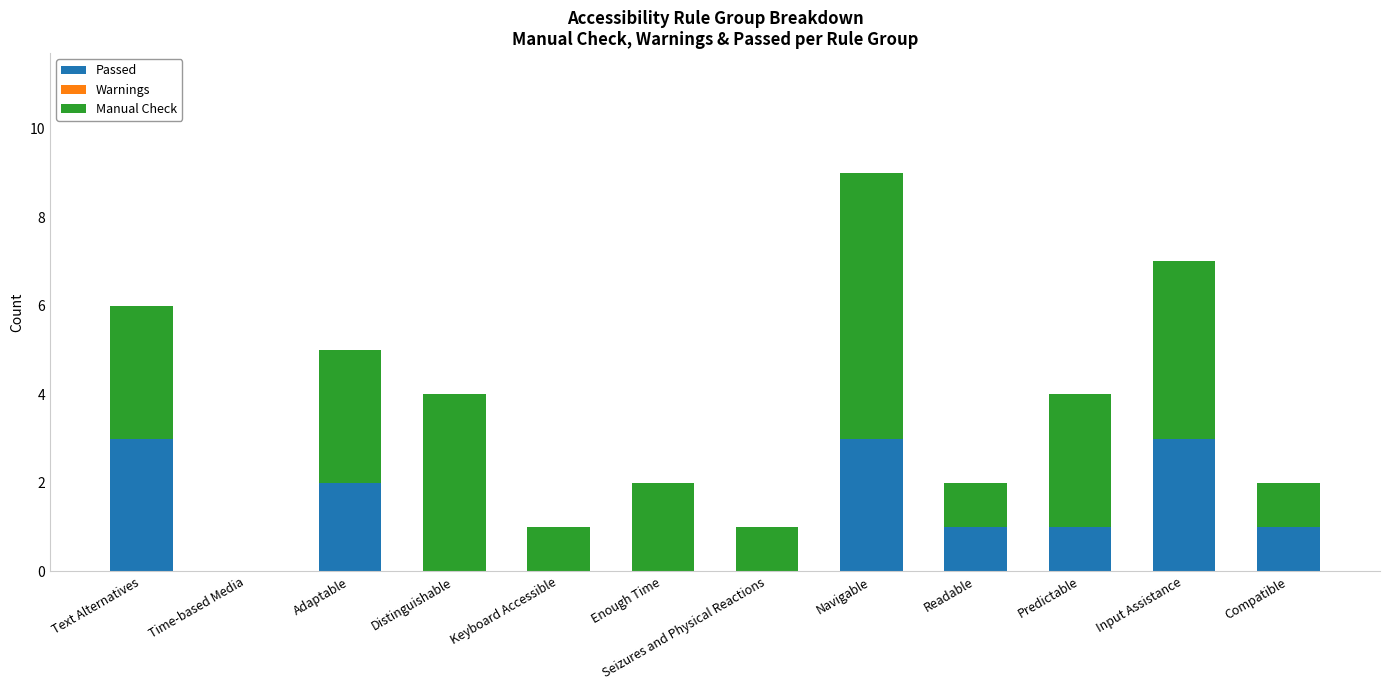

At which category is the sum across all series the highest?

Navigable